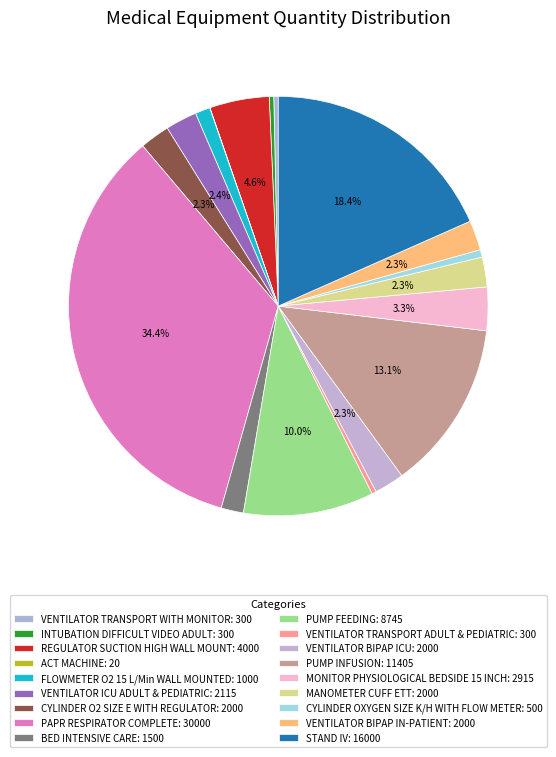

To the nearest percent, what percentage of the pie is VENTILATOR ICU ADULT & PEDIATRIC?

2%